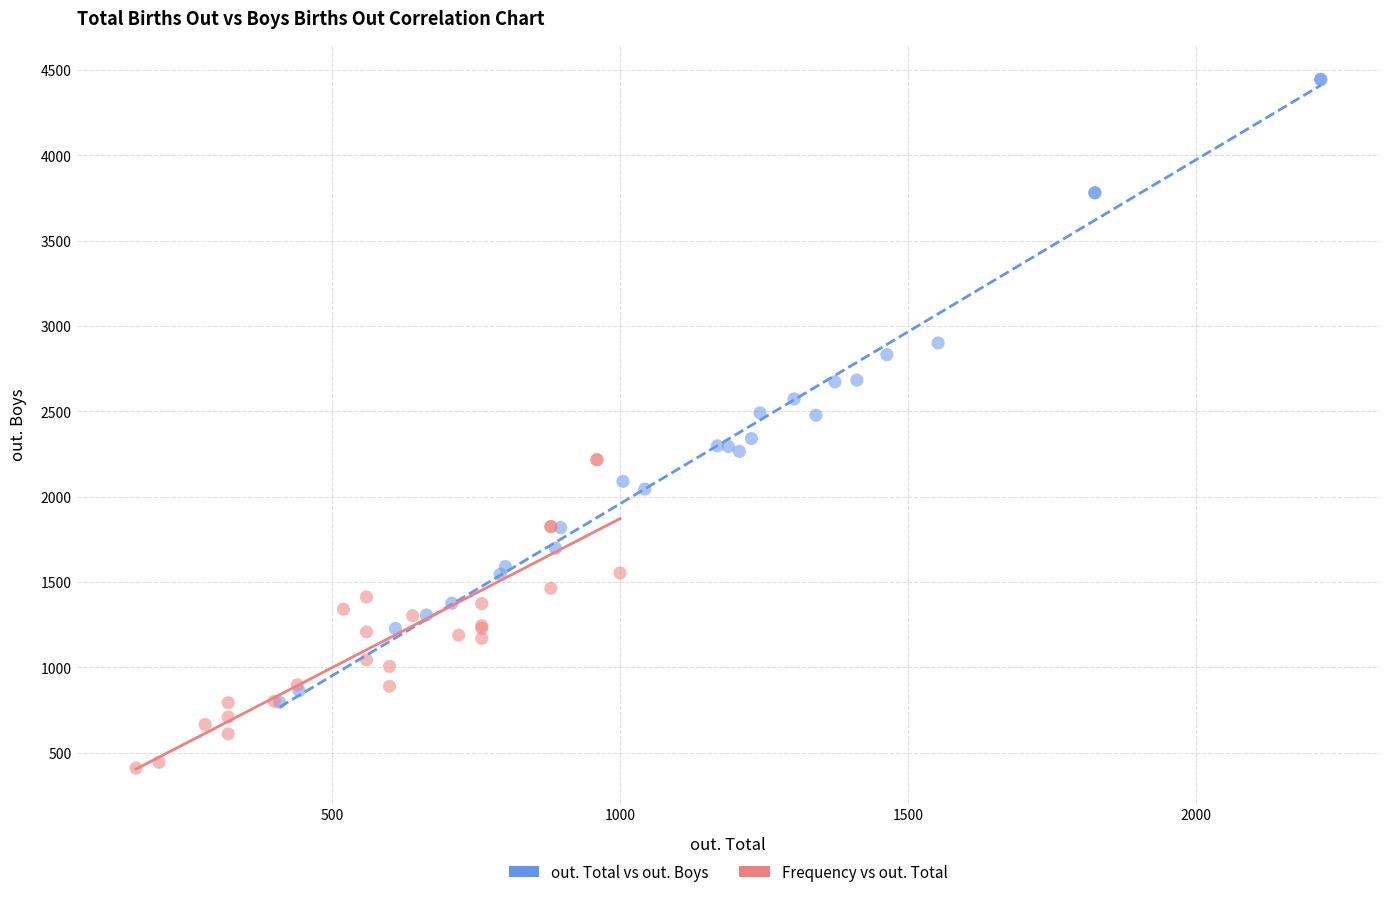

Which series reaches the minimum Y coordinate?

Frequency vs out. Total